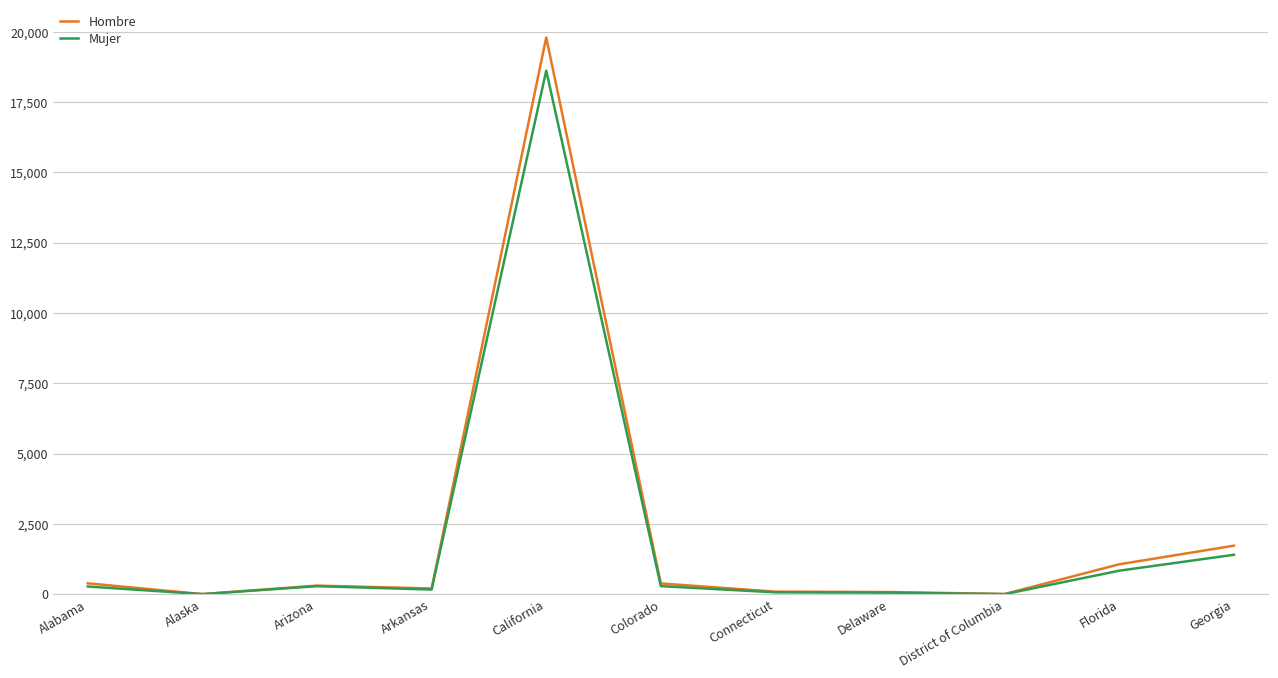

What value does the Mujer series have at Alaska?

1